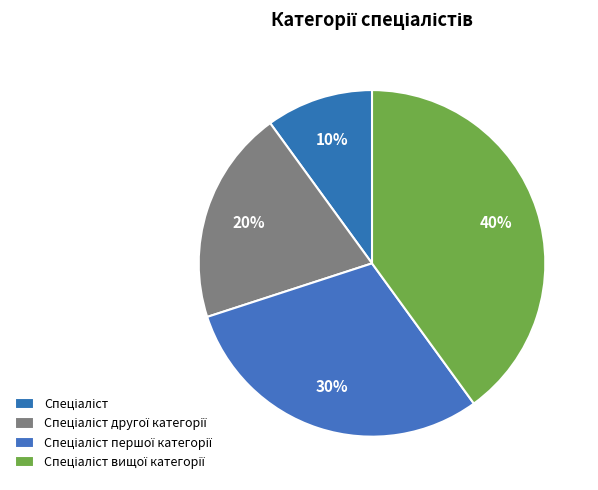

Does any single category account for the majority?

No